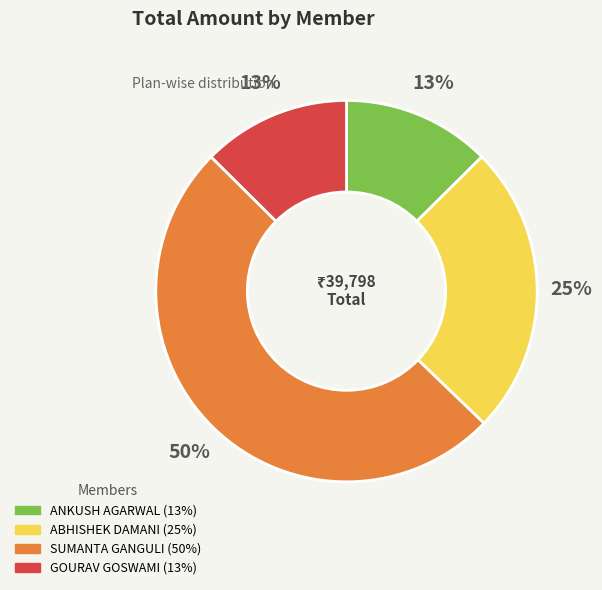

To the nearest percent, what is the average slice percentage?

25%